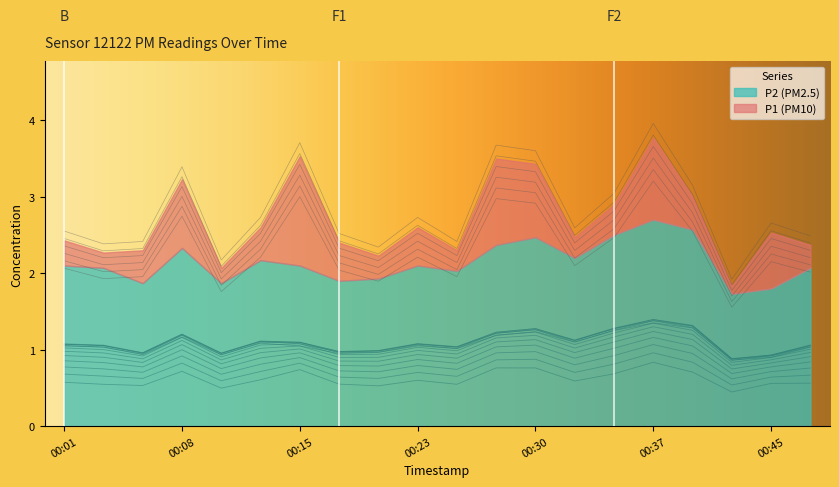

Where is P2 nearest to the value 1?

00:25